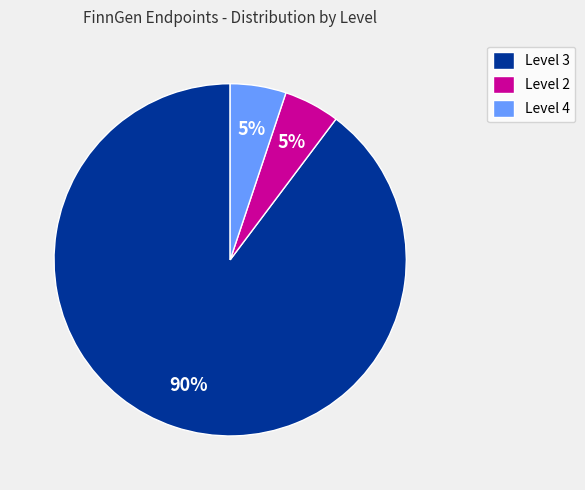

Approximately how many times larger is the value at Level 4 compared to Level 2?

1.0